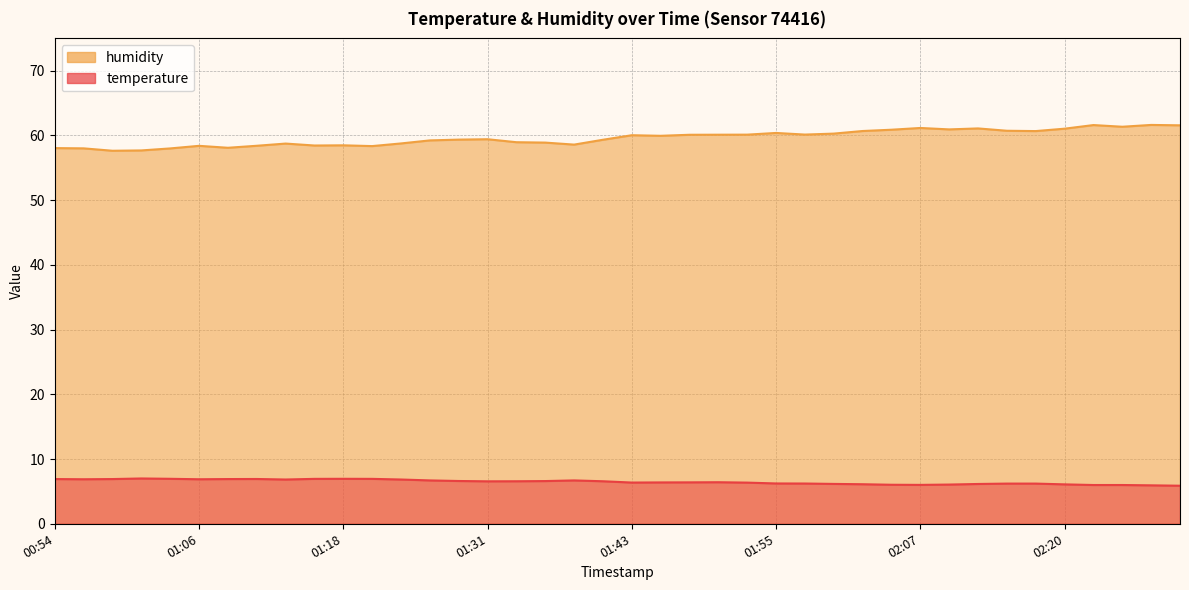

Reading right to left, transcribe all the data shown in this chart.

temperature: 02:29=5.9	02:27=5.9	02:25=6.0	02:22=6.0	02:20=6.1	02:17=6.2	02:15=6.2	02:12=6.2	02:10=6.1	02:07=6.0	02:05=6.0	02:02=6.1	02:00=6.2	01:58=6.2	01:55=6.2	01:53=6.4	01:50=6.4	01:48=6.4	01:45=6.4	01:43=6.4	01:40=6.6	01:38=6.7	01:35=6.6	01:33=6.6	01:31=6.6	01:28=6.6	01:26=6.7	01:23=6.8	01:21=6.9	01:18=7.0	01:16=6.9	01:14=6.8	01:11=6.9	01:09=6.9	01:06=6.9	01:04=7.0	01:01=7.0	00:59=6.9	00:57=6.9	00:54=6.9
humidity: 02:29=61.6	02:27=61.6	02:25=61.4	02:22=61.6	02:20=61.0	02:17=60.7	02:15=60.7	02:12=61.1	02:10=60.9	02:07=61.2	02:05=60.9	02:02=60.7	02:00=60.3	01:58=60.1	01:55=60.4	01:53=60.1	01:50=60.1	01:48=60.1	01:45=60.0	01:43=60.0	01:40=59.3	01:38=58.6	01:35=58.9	01:33=59.0	01:31=59.4	01:28=59.4	01:26=59.2	01:23=58.8	01:21=58.4	01:18=58.5	01:16=58.5	01:14=58.8	01:11=58.4	01:09=58.1	01:06=58.4	01:04=58.0	01:01=57.7	00:59=57.6	00:57=58.0	00:54=58.0